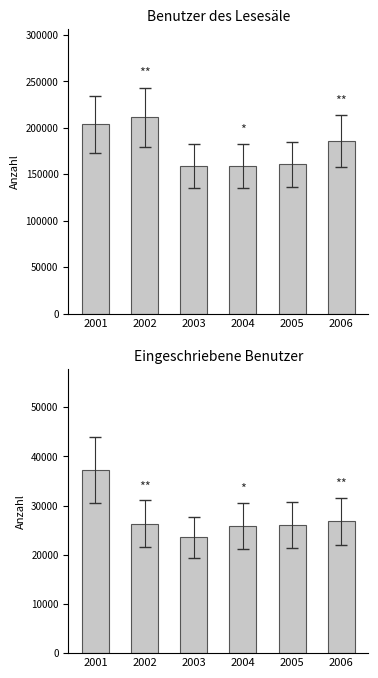

Reading left to right, transcribe all the data shown in this chart.

Benutzer des Lesesäle: 203605	211161	158640	158717	160479	185695
Eingeschriebene Benutzer: 37317	26297	23513	25910	25988	26779